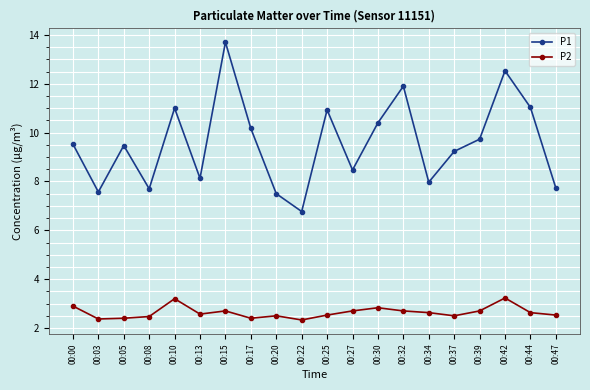

At which category does the chart reach its peak across all series?

00:15